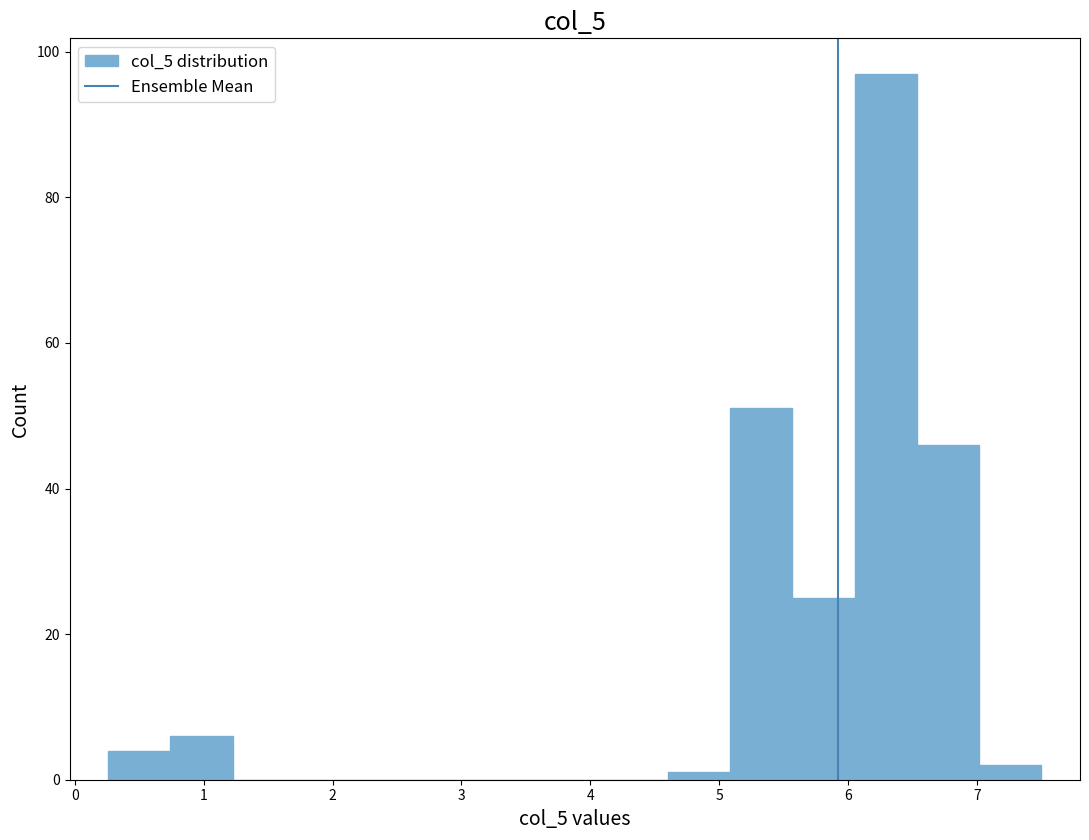

What is the height of the bar covering 6.1 to 6.5 on the x-axis? Neither the bar edges nor the heights are printed on the chart, so give them approximately, as read against the axes.

98